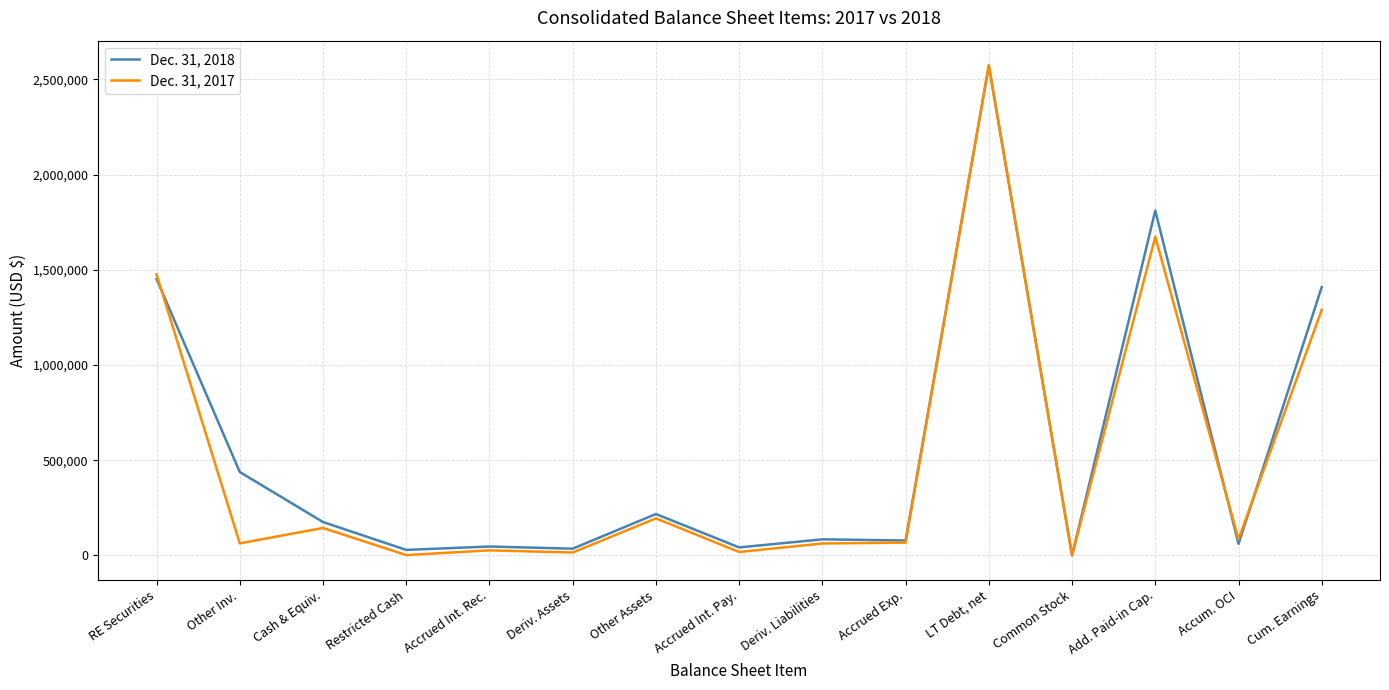

What are all the series names shown in the legend?

Dec. 31, 2018, Dec. 31, 2017